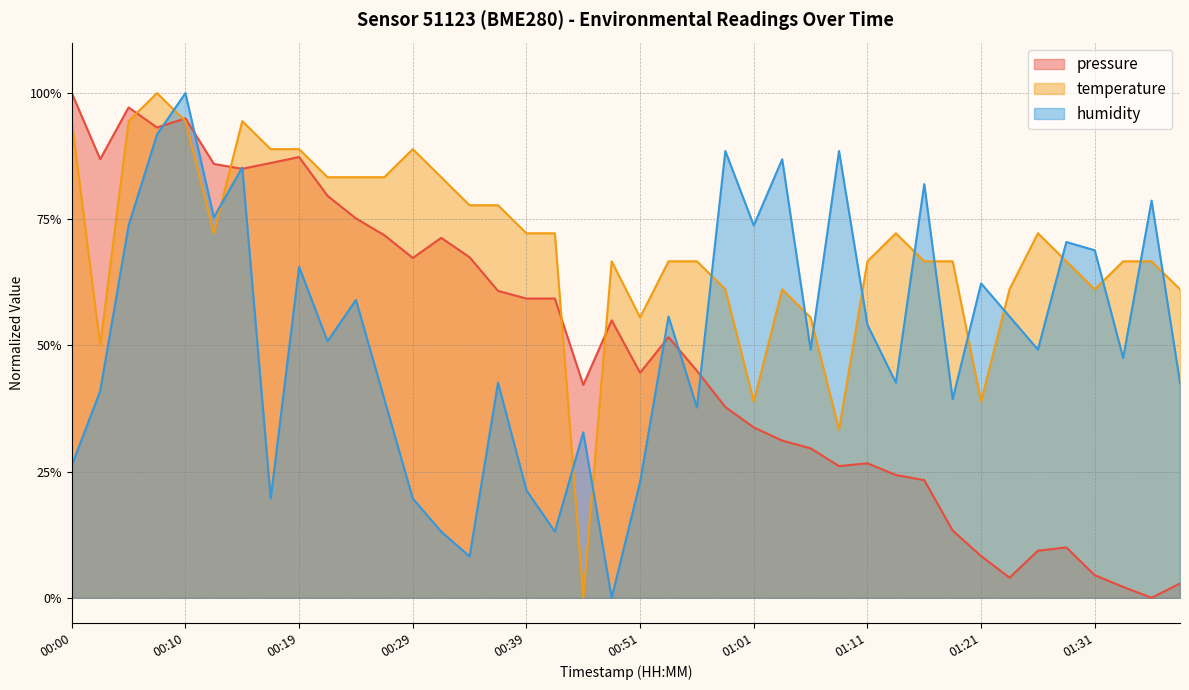

At how many categories does at least one series exceed 0?

40